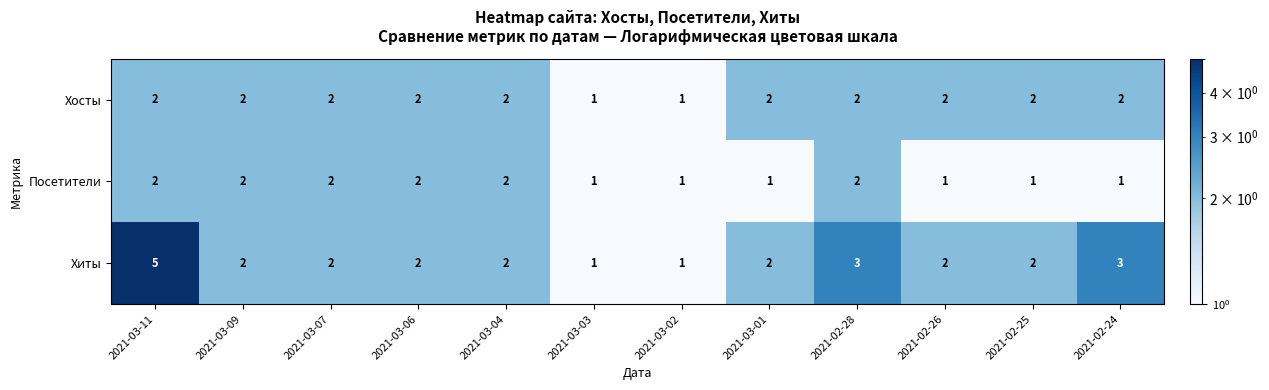

What is the sum of all Хосты values?

22